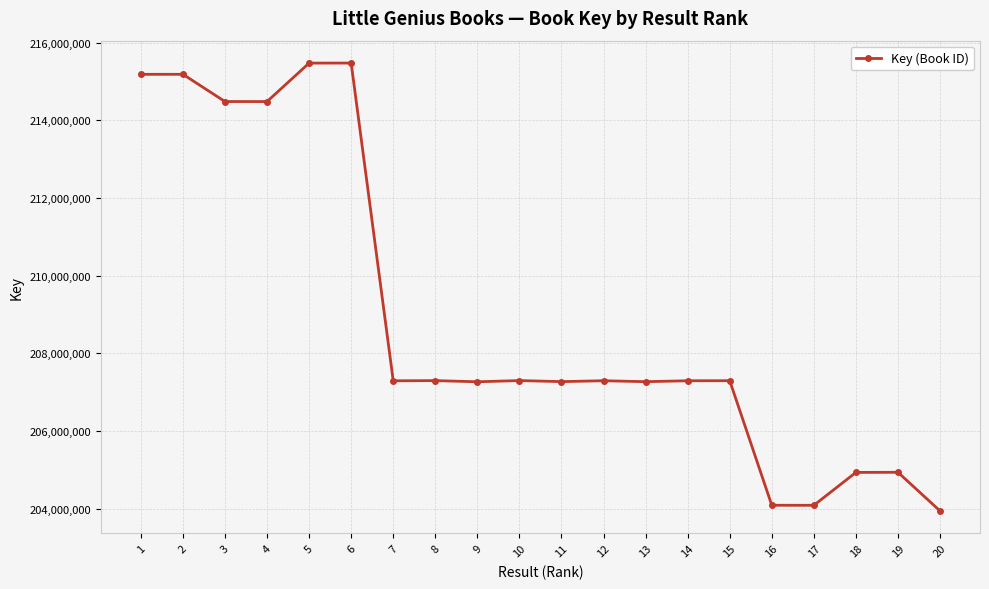

Which has a higher value, 9 or 18?

9